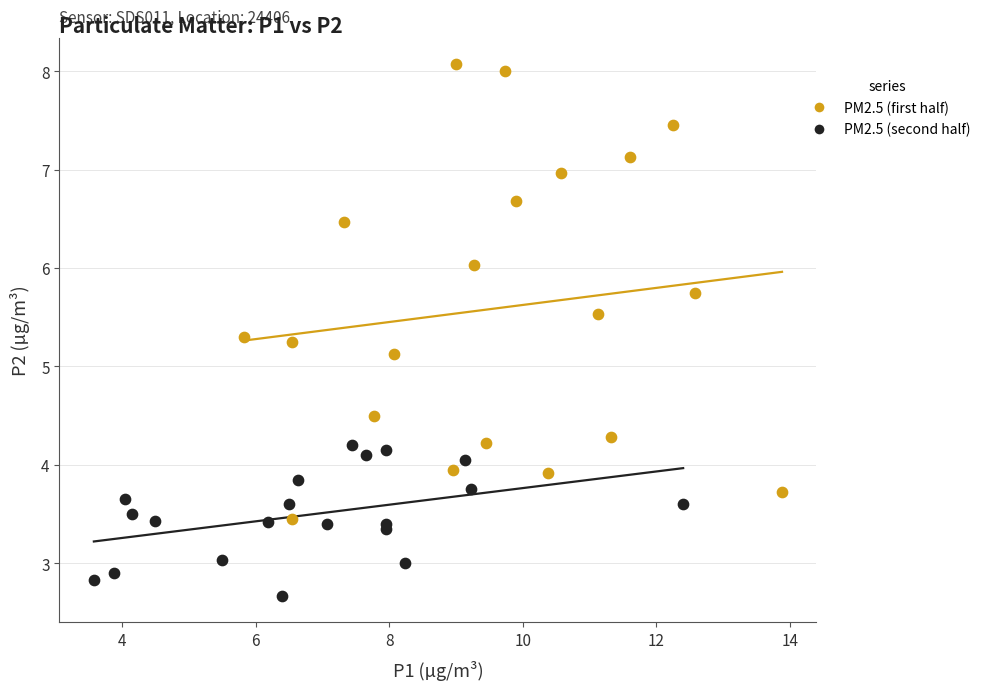

Which series has the largest Y range (max minus min)?

PM2.5 (first half)